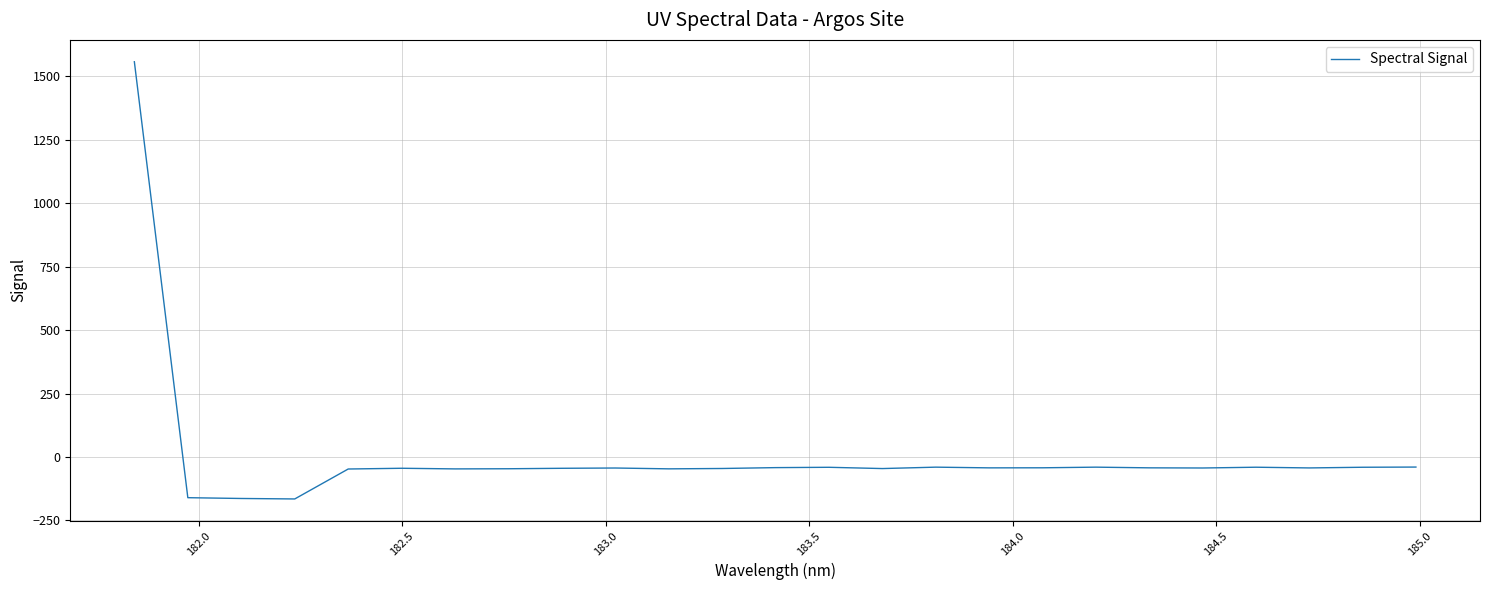

What is the greatest value displayed?

1557.4